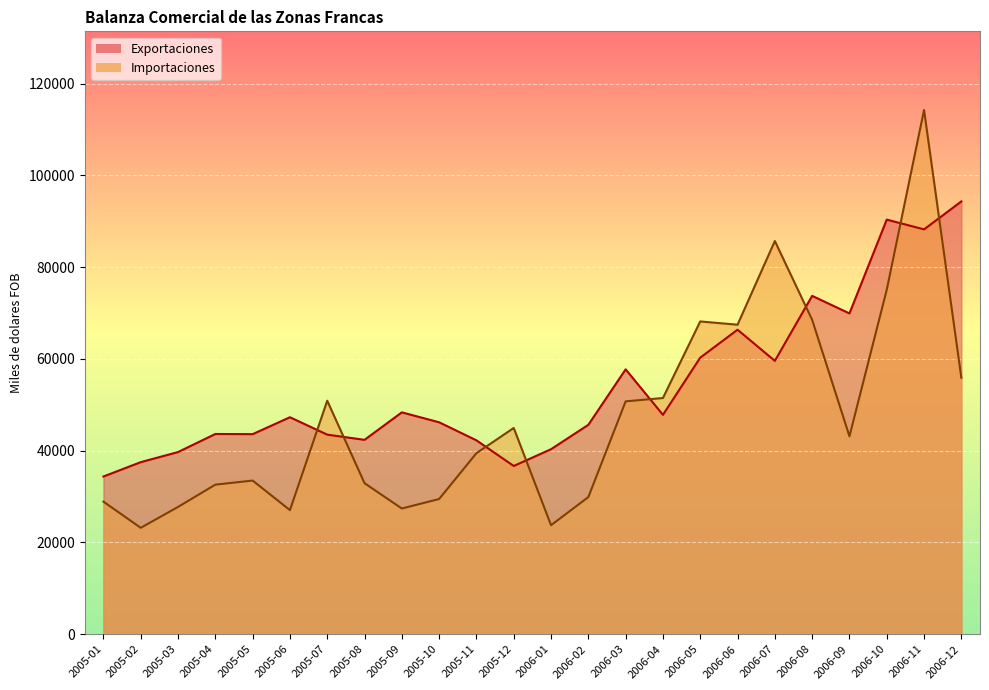

Reading right to left, transcribe all the data shown in this chart.

Exportaciones: 94332.5	88233.7	90365.9	69918.7	73747.2	59577.6	66368.9	60279.3	47812.0	57732.5	45639.5	40325.8	36665.9	42254.6	46189.1	48355.3	42367.1	43496.4	47290.8	43604.1	43639.7	39701.5	37502.1	34371.8
Importaciones: 55899.8	114262.3	75077.4	43140.7	68530.0	85698.3	67455.3	68171.4	51483.1	50748.0	29890.0	23757.8	44952.3	39459.2	29470.7	27393.9	32920.3	50898.3	27048.2	33488.1	32600.3	27741.2	23189.9	28894.1